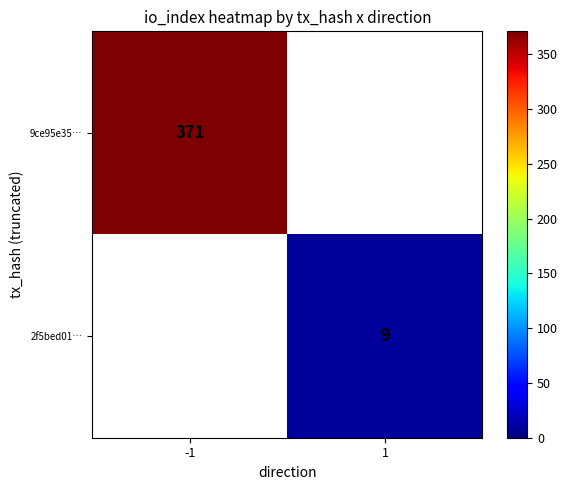

Is it true that 9ce95e35… equals 222 at -1?

False